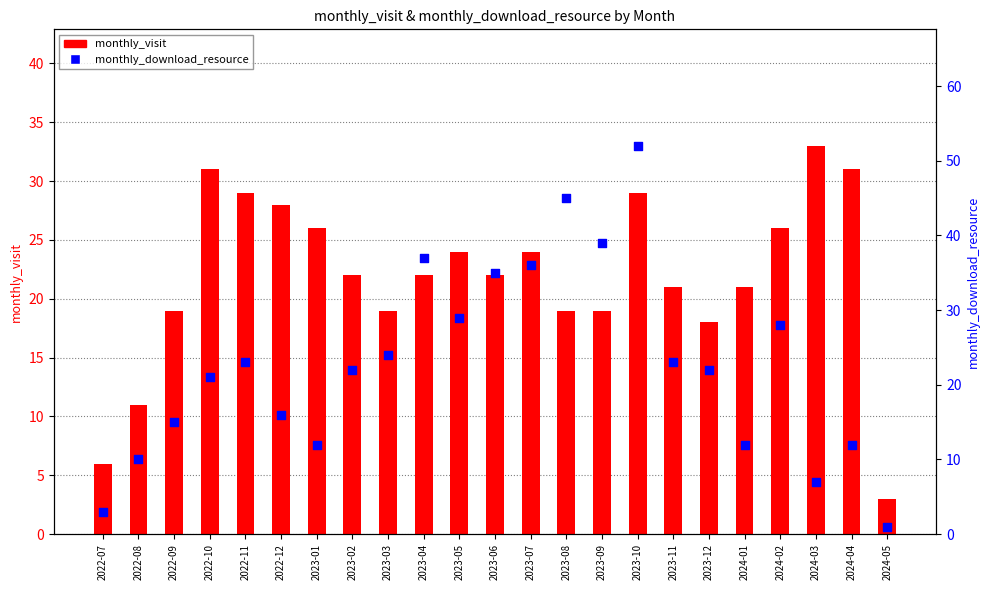

At which category is the sum across all series the highest?

2023-10